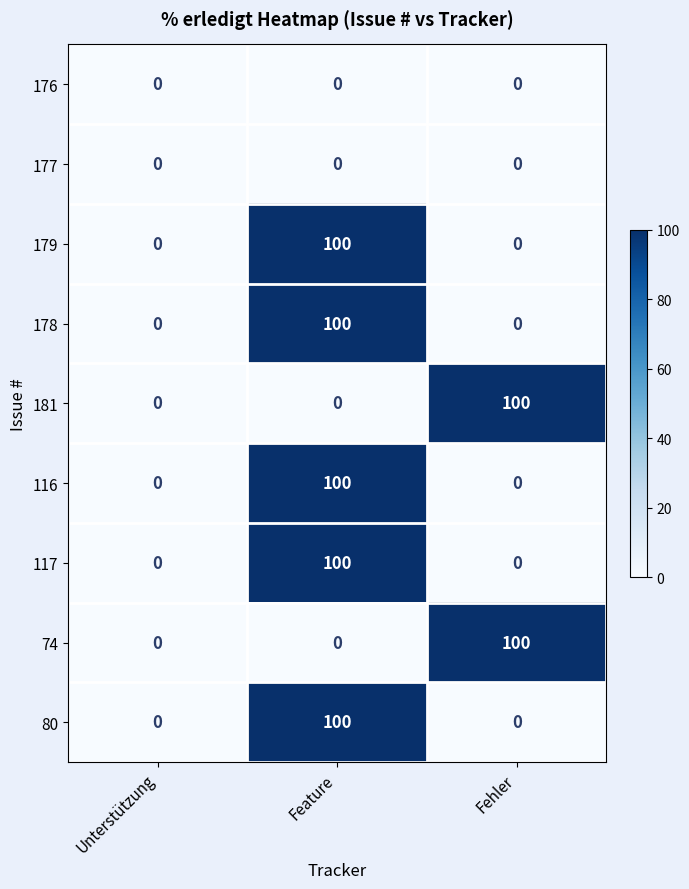

Count the 179 values in the range 0 to 100.

3